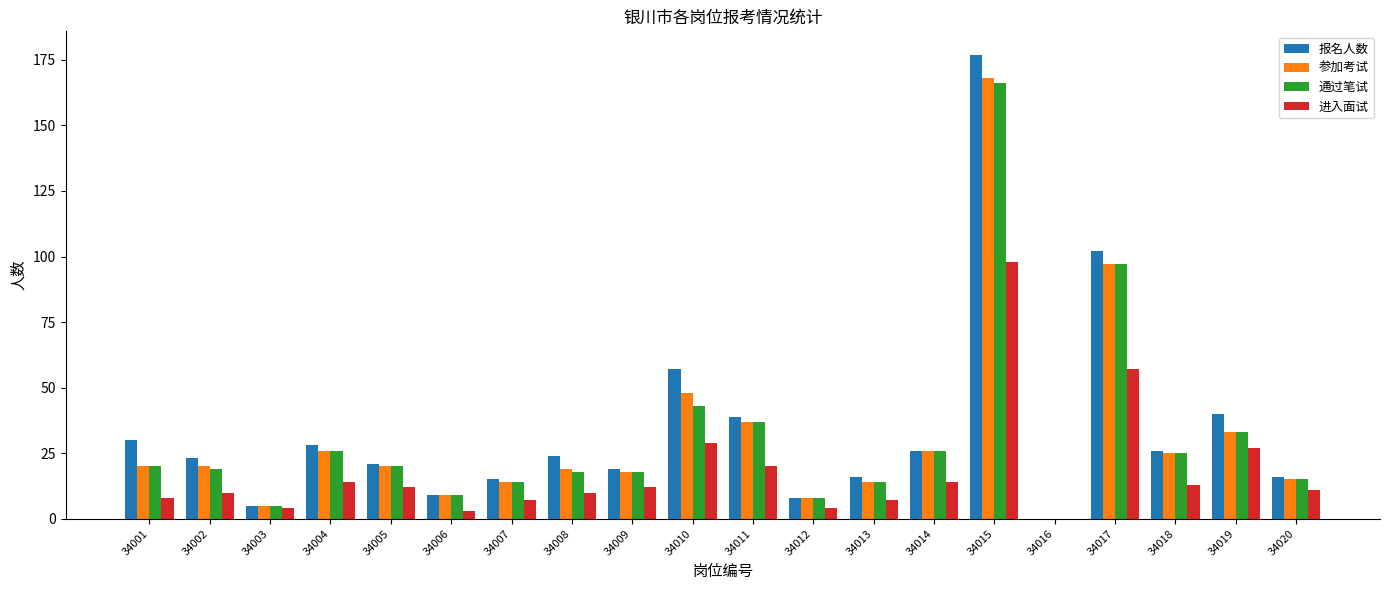

How many distinct data groups are displayed?

4